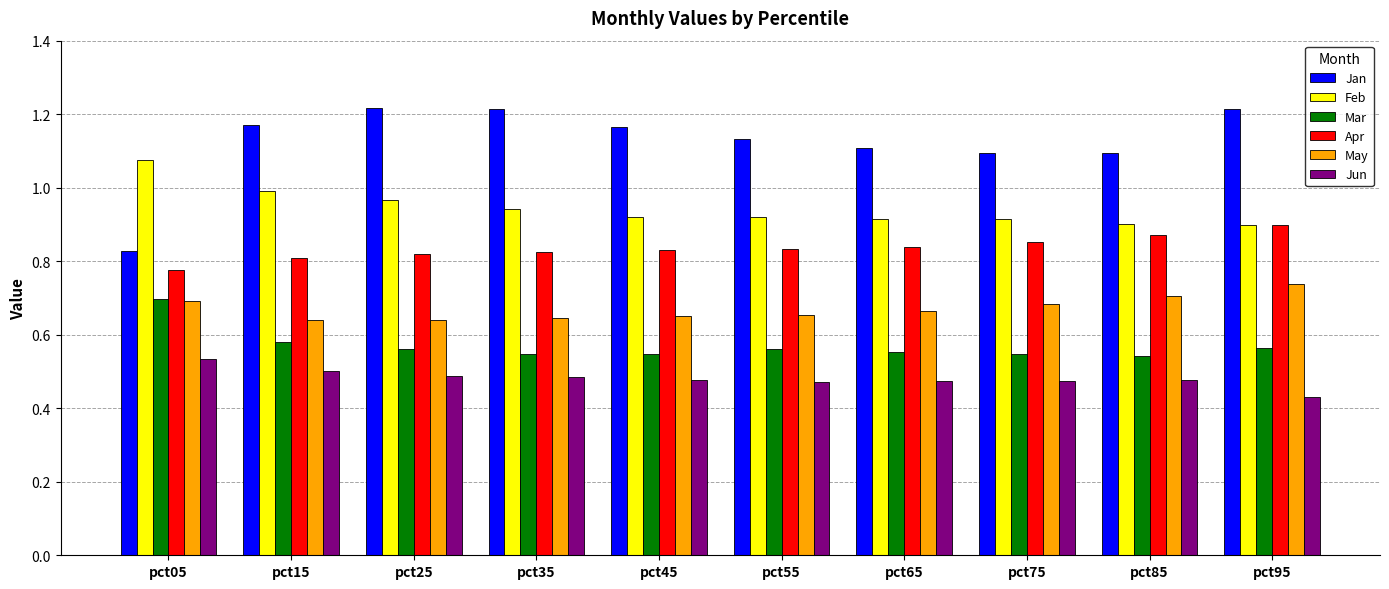

Rank the series by their maximum value, from lowest to highest.

Jun, Mar, May, Apr, Feb, Jan